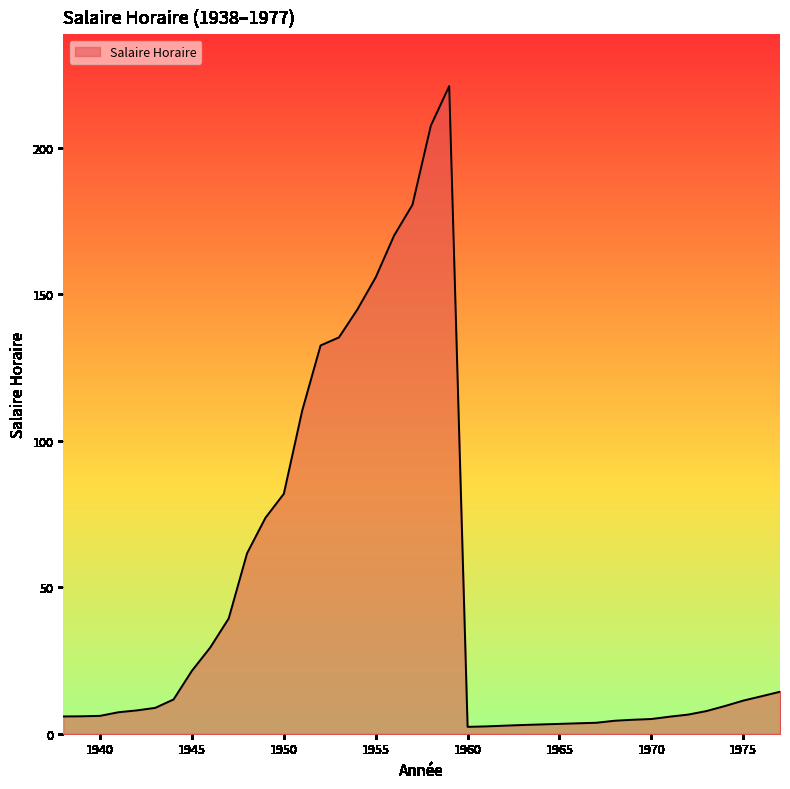

What is the maximum value shown in the chart?

221.0